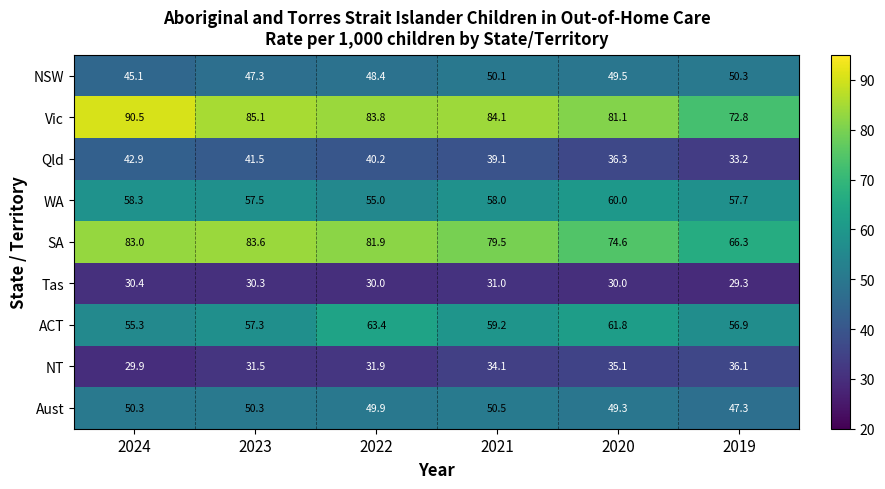

What is the difference between the SA values at 2021 and 2022?

2.4